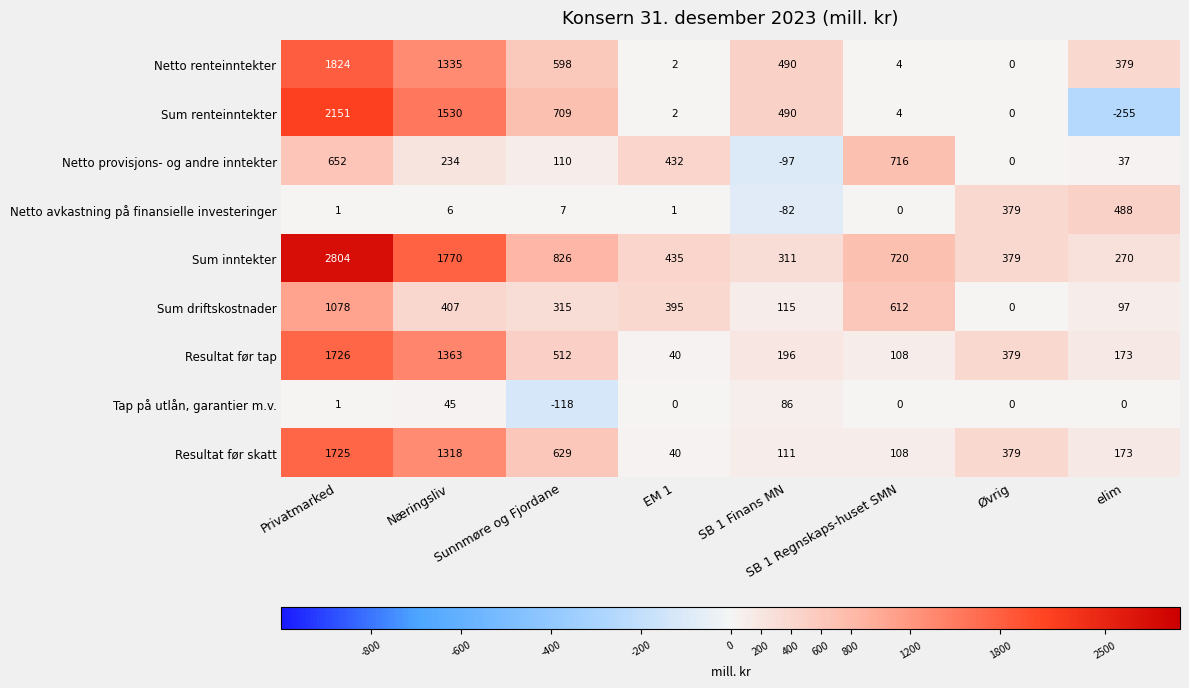

Rank the categories by Sum renteinntekter value from lowest to highest.

elim, Øvrig, EM 1, SB 1 Regnskaps-huset SMN, SB 1 Finans MN, Sunnmøre og Fjordane, Næringsliv, Privatmarked